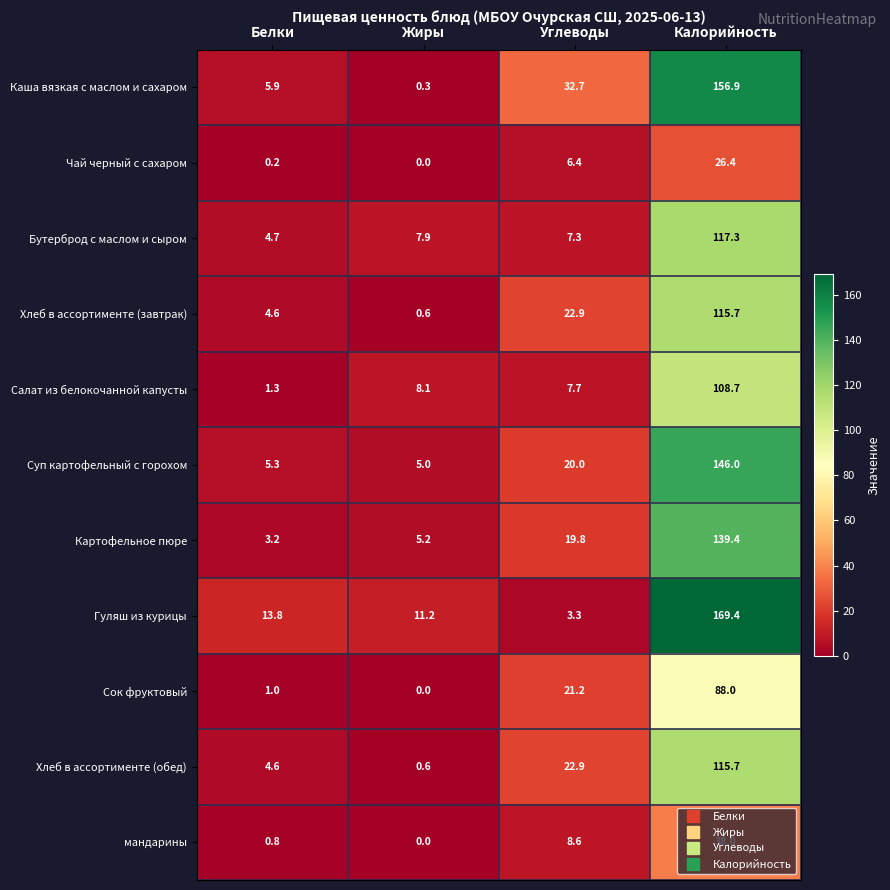

What is the average value of the Суп картофельный с горохом series?

44.1